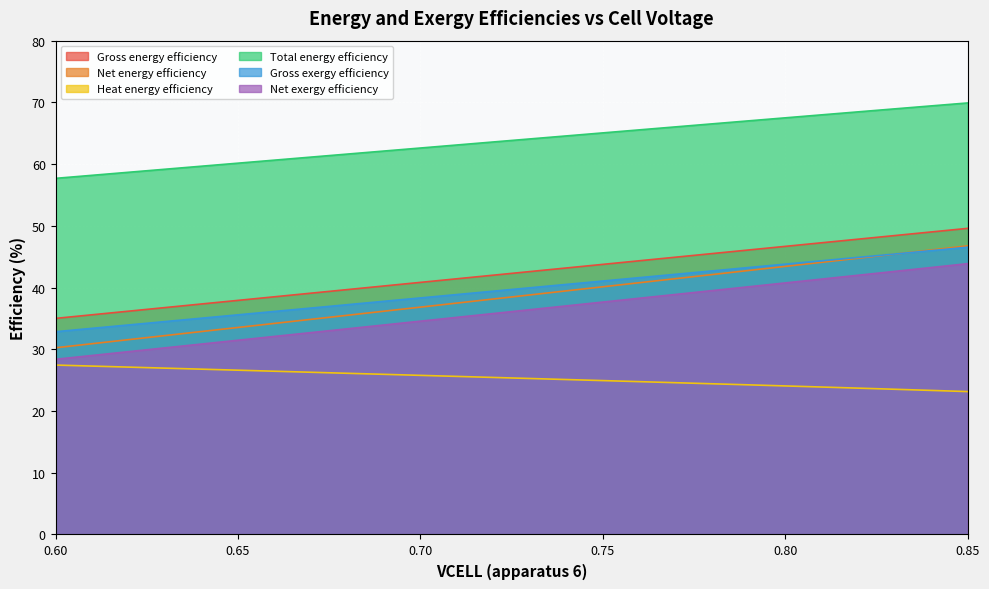

Does the chart display data point markers on the line(s)?

No